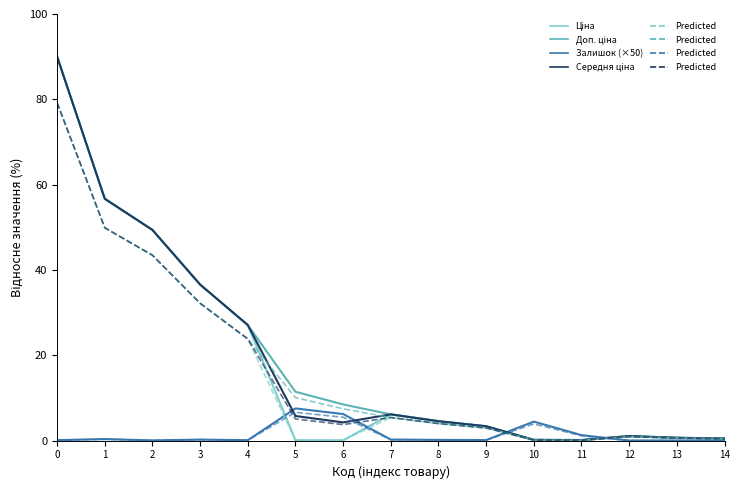

At 5, list the series in order from smallest to largest.

Ціна, Predicted, Середня ціна, Залишок (×50), Доп. ціна